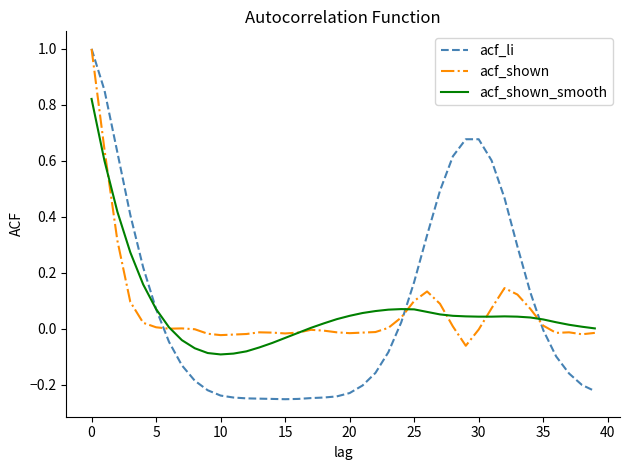

Does the chart have visible grid lines?

No